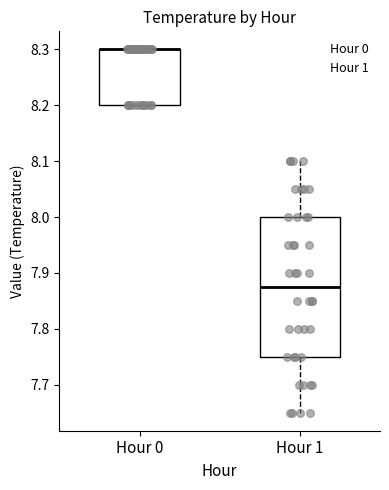

Where does the median line of the box for Hour 1 sit on the y-axis? The values are not printed on the chart, so give them approximately, as read against the axis.

7.88